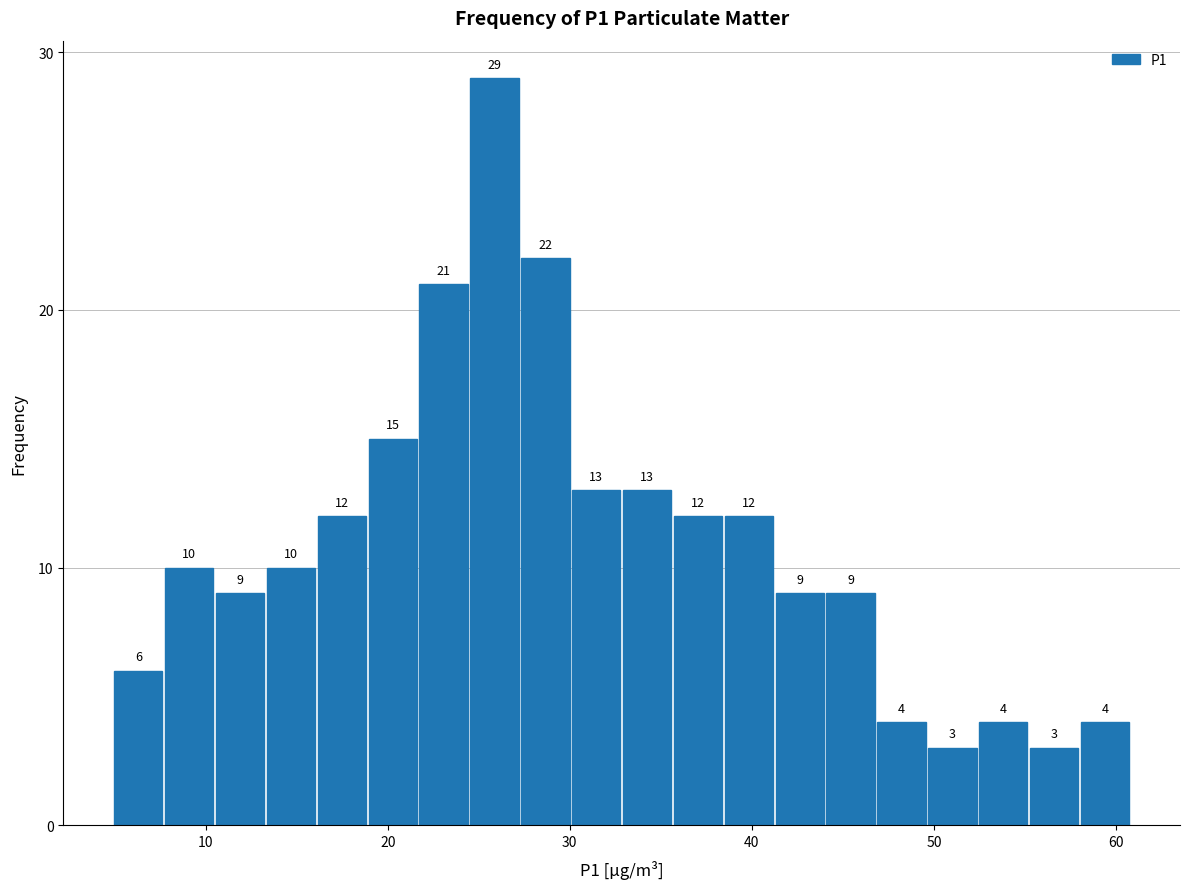

Around what value on the x-axis is the tallest bar? Give the approximate position of its centre, as read against the axis.

26